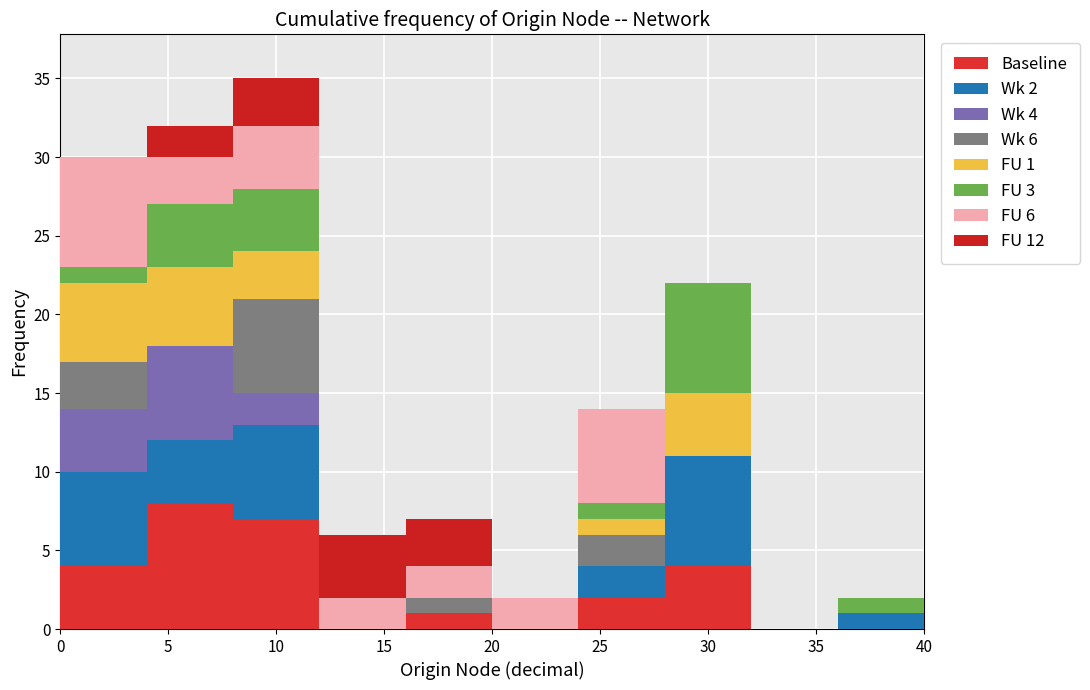

Which range on the x-axis has the tallest stacked bar (by total height)?

8 to 12